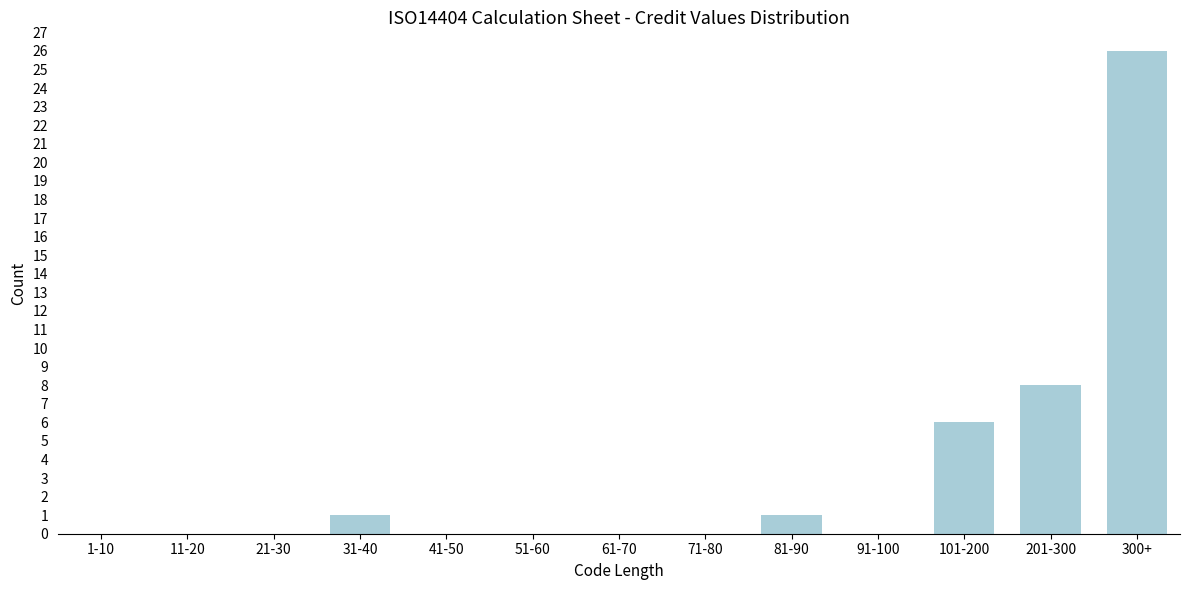

Reading left to right, extract all data points from this chart.

1-10=0	11-20=0	21-30=0	31-40=1	41-50=0	51-60=0	61-70=0	71-80=0	81-90=1	91-100=0	101-200=6	201-300=8	300+=26